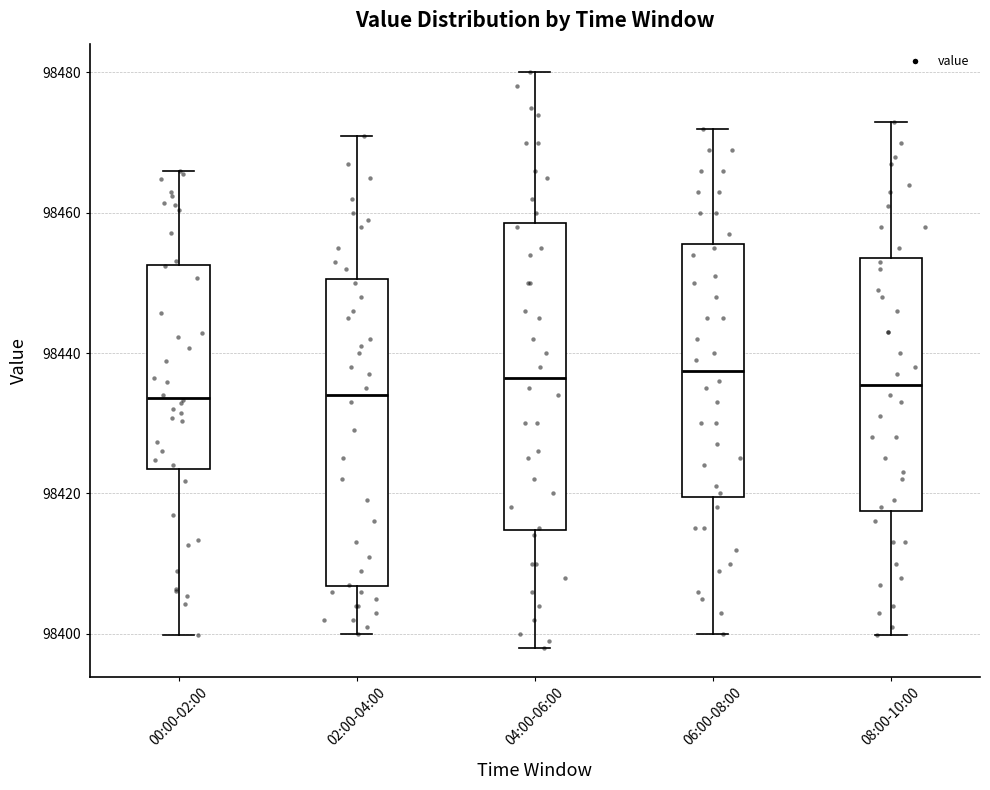

Reading left to right, read every box against the y-axis: the position of its median line, the range the box covers, and the ends of its whiskers. The values are not printed on the chart, so give them approximately, as read against the axis.

00:00-02:00: median 98434, box 98424 to 98452, whiskers 98400 to 98466
02:00-04:00: median 98434, box 98406 to 98450, whiskers 98400 to 98472
04:00-06:00: median 98436, box 98414 to 98458, whiskers 98398 to 98480
06:00-08:00: median 98438, box 98420 to 98456, whiskers 98400 to 98472
08:00-10:00: median 98436, box 98418 to 98454, whiskers 98400 to 98474